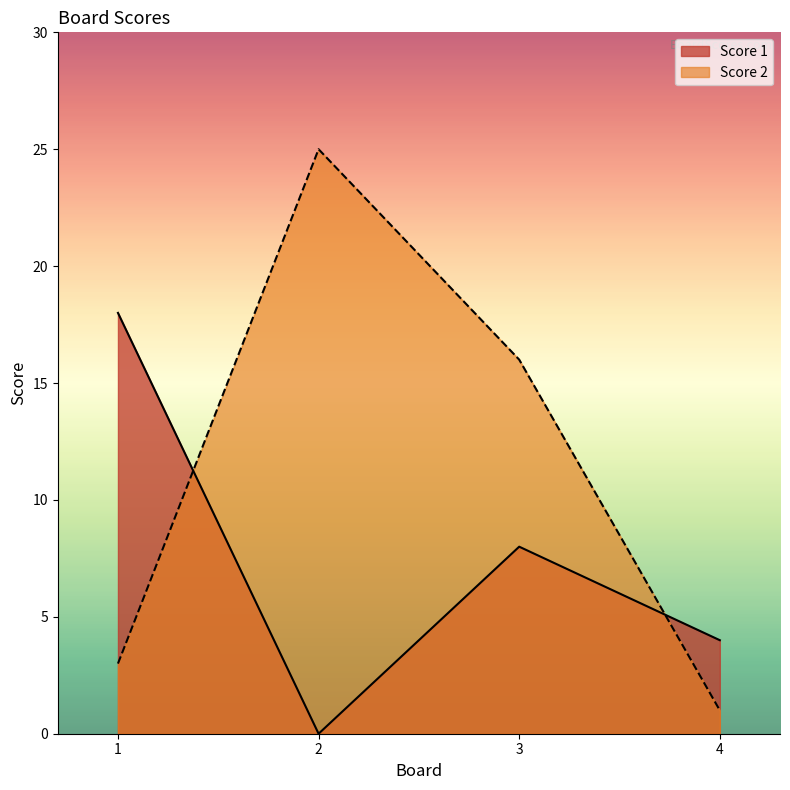

At 3, list the series in order from smallest to largest.

Score 1, Score 2